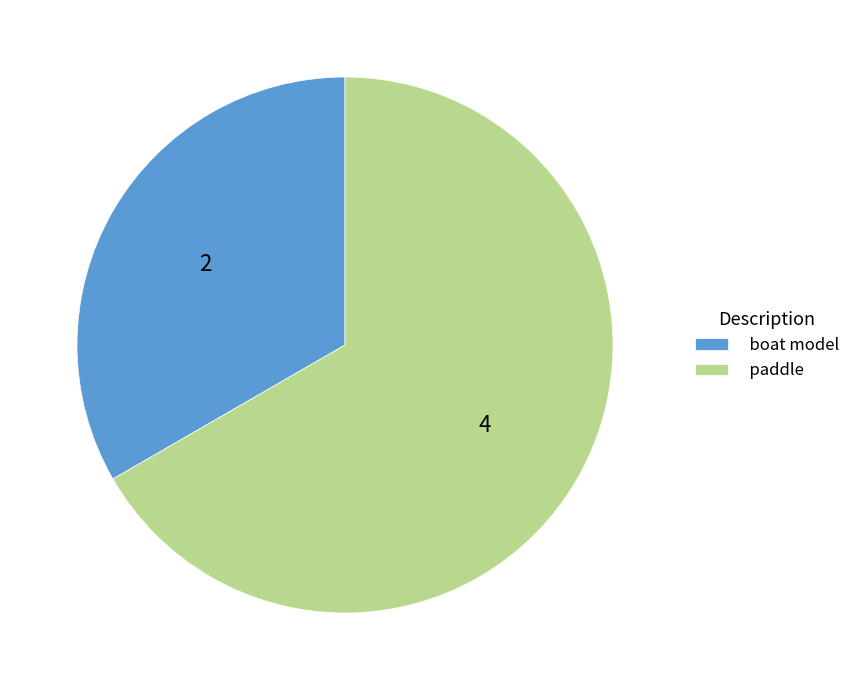

Which slice is the largest?

paddle